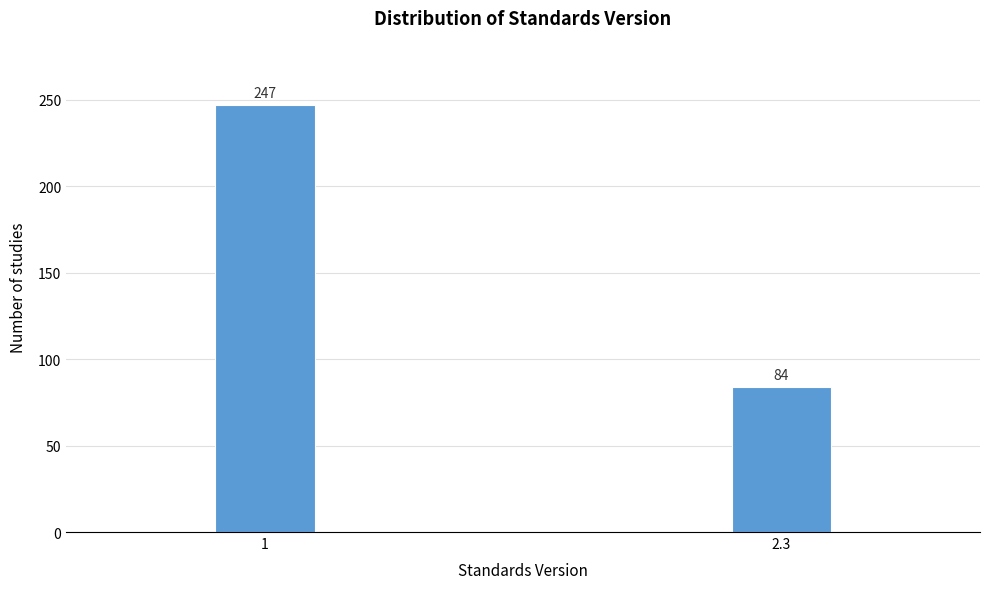

Reading left to right, list all the values displayed in this chart.

247	84